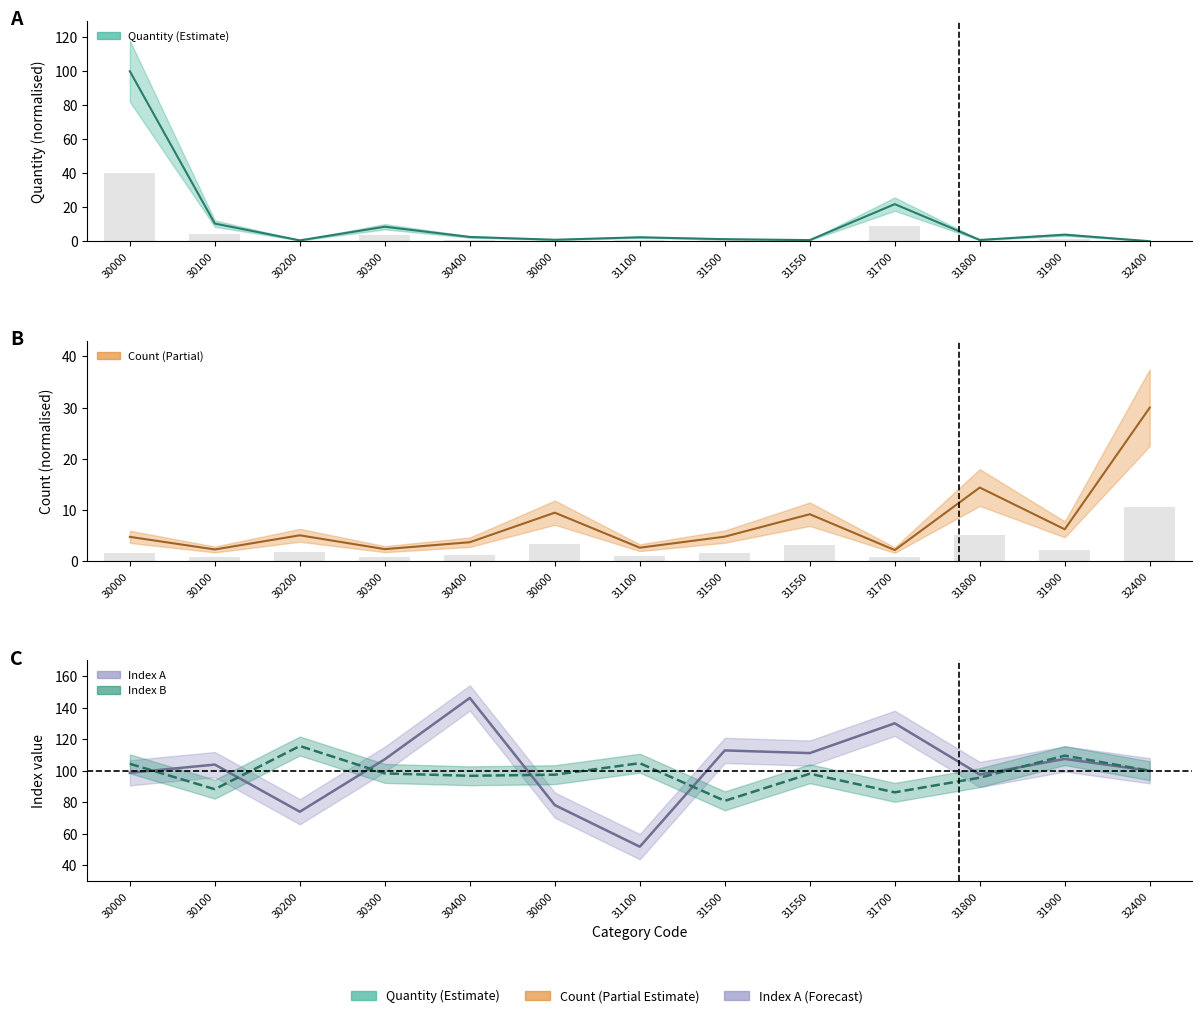

Reading left to right, extract all data points from this chart.

Quantity: 30000=100.0	30100=10.4	30200=0.5	30300=8.5	30400=2.5	30600=0.9	31100=2.3	31500=1.2	31550=0.7	31700=21.8	31800=0.7	31900=3.8	32400=0.0
Count: 30000=4.7	30100=2.3	30200=5.1	30300=2.3	30400=3.7	30600=9.5	31100=2.6	31500=4.8	31550=9.2	31700=2.2	31800=14.4	31900=6.2	32400=30.0
Index_A: 30000=98.7	30100=103.9	30200=74.0	30300=107.3	30400=146.2	30600=78.2	31100=51.8	31500=112.9	31550=111.2	31700=130.1	31800=97.6	31900=107.5	32400=100.0
Index_B: 30000=104.4	30100=88.3	30200=115.7	30300=98.3	30400=96.8	30600=97.5	31100=104.8	31500=80.9	31550=98.1	31700=86.3	31800=95.6	31900=109.6	32400=100.0